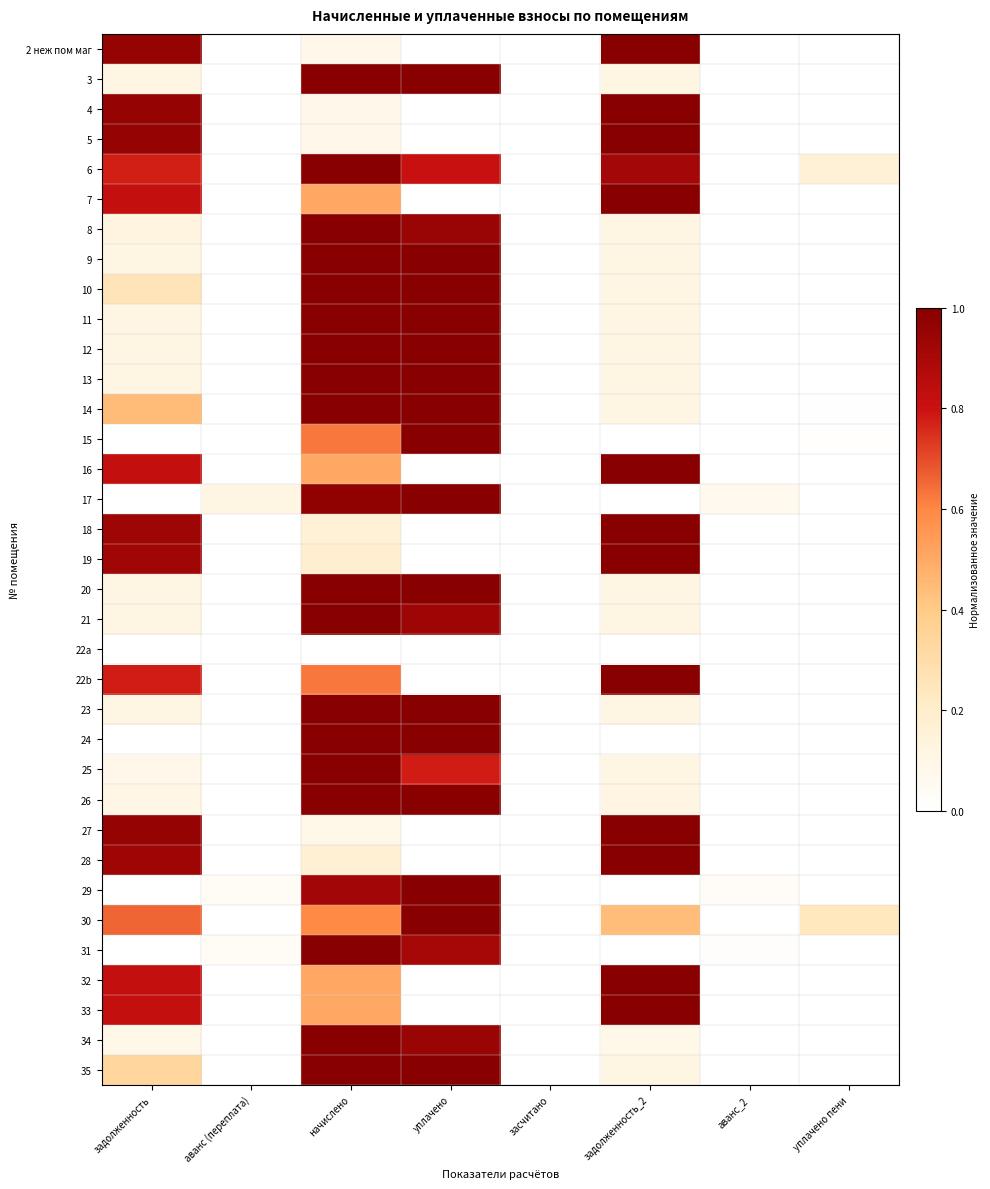

Reading left to right, transcribe all the data shown in this chart.

2 неж пом маг: задолженность=1.0	аванс (переплата)=0.0	начислено=0.1	уплачено=0.0	засчитано=0.0	задолженность_2=1.0	аванс_2=0.0	уплачено пени=0.0
3: задолженность=0.1	аванс (переплата)=0.0	начислено=1.0	уплачено=1.0	засчитано=0.0	задолженность_2=0.1	аванс_2=0.0	уплачено пени=0.0
4: задолженность=1.0	аванс (переплата)=0.0	начислено=0.1	уплачено=0.0	засчитано=0.0	задолженность_2=1.0	аванс_2=0.0	уплачено пени=0.0
5: задолженность=1.0	аванс (переплата)=0.0	начислено=0.1	уплачено=0.0	засчитано=0.0	задолженность_2=1.0	аванс_2=0.0	уплачено пени=0.0
6: задолженность=0.8	аванс (переплата)=0.0	начислено=1.0	уплачено=0.8	засчитано=0.0	задолженность_2=0.9	аванс_2=0.0	уплачено пени=0.2
7: задолженность=0.8	аванс (переплата)=0.0	начислено=0.5	уплачено=0.0	засчитано=0.0	задолженность_2=1.0	аванс_2=0.0	уплачено пени=0.0
8: задолженность=0.1	аванс (переплата)=0.0	начислено=1.0	уплачено=0.9	засчитано=0.0	задолженность_2=0.1	аванс_2=0.0	уплачено пени=0.0
9: задолженность=0.1	аванс (переплата)=0.0	начислено=1.0	уплачено=1.0	засчитано=0.0	задолженность_2=0.1	аванс_2=0.0	уплачено пени=0.0
10: задолженность=0.3	аванс (переплата)=0.0	начислено=1.0	уплачено=1.0	засчитано=0.0	задолженность_2=0.1	аванс_2=0.0	уплачено пени=0.0
11: задолженность=0.1	аванс (переплата)=0.0	начислено=1.0	уплачено=1.0	засчитано=0.0	задолженность_2=0.1	аванс_2=0.0	уплачено пени=0.0
12: задолженность=0.1	аванс (переплата)=0.0	начислено=1.0	уплачено=1.0	засчитано=0.0	задолженность_2=0.1	аванс_2=0.0	уплачено пени=0.0
13: задолженность=0.1	аванс (переплата)=0.0	начислено=1.0	уплачено=1.0	засчитано=0.0	задолженность_2=0.1	аванс_2=0.0	уплачено пени=0.0
14: задолженность=0.4	аванс (переплата)=0.0	начислено=1.0	уплачено=1.0	засчитано=0.0	задолженность_2=0.1	аванс_2=0.0	уплачено пени=0.0
15: задолженность=0.0	аванс (переплата)=0.0	начислено=0.6	уплачено=1.0	засчитано=0.0	задолженность_2=0.0	аванс_2=0.0	уплачено пени=0.0
16: задолженность=0.8	аванс (переплата)=0.0	начислено=0.5	уплачено=0.0	засчитано=0.0	задолженность_2=1.0	аванс_2=0.0	уплачено пени=0.0
17: задолженность=0.0	аванс (переплата)=0.1	начислено=1.0	уплачено=1.0	засчитано=0.0	задолженность_2=0.0	аванс_2=0.1	уплачено пени=0.0
18: задолженность=0.9	аванс (переплата)=0.0	начислено=0.2	уплачено=0.0	засчитано=0.0	задолженность_2=1.0	аванс_2=0.0	уплачено пени=0.0
19: задолженность=0.9	аванс (переплата)=0.0	начислено=0.2	уплачено=0.0	засчитано=0.0	задолженность_2=1.0	аванс_2=0.0	уплачено пени=0.0
20: задолженность=0.1	аванс (переплата)=0.0	начислено=1.0	уплачено=1.0	засчитано=0.0	задолженность_2=0.1	аванс_2=0.0	уплачено пени=0.0
21: задолженность=0.1	аванс (переплата)=0.0	начислено=1.0	уплачено=0.9	засчитано=0.0	задолженность_2=0.1	аванс_2=0.0	уплачено пени=0.0
22a: задолженность=0.0	аванс (переплата)=0.0	начислено=0.0	уплачено=0.0	засчитано=0.0	задолженность_2=0.0	аванс_2=0.0	уплачено пени=0.0
22b: задолженность=0.8	аванс (переплата)=0.0	начислено=0.6	уплачено=0.0	засчитано=0.0	задолженность_2=1.0	аванс_2=0.0	уплачено пени=0.0
23: задолженность=0.1	аванс (переплата)=0.0	начислено=1.0	уплачено=1.0	засчитано=0.0	задолженность_2=0.1	аванс_2=0.0	уплачено пени=0.0
24: задолженность=0.0	аванс (переплата)=0.0	начислено=1.0	уплачено=1.0	засчитано=0.0	задолженность_2=0.0	аванс_2=0.0	уплачено пени=0.0
25: задолженность=0.1	аванс (переплата)=0.0	начислено=1.0	уплачено=0.8	засчитано=0.0	задолженность_2=0.1	аванс_2=0.0	уплачено пени=0.0
26: задолженность=0.1	аванс (переплата)=0.0	начислено=1.0	уплачено=1.0	засчитано=0.0	задолженность_2=0.1	аванс_2=0.0	уплачено пени=0.0
27: задолженность=1.0	аванс (переплата)=0.0	начислено=0.1	уплачено=0.0	засчитано=0.0	задолженность_2=1.0	аванс_2=0.0	уплачено пени=0.0
28: задолженность=0.9	аванс (переплата)=0.0	начислено=0.2	уплачено=0.0	засчитано=0.0	задолженность_2=1.0	аванс_2=0.0	уплачено пени=0.0
29: задолженность=0.0	аванс (переплата)=0.0	начислено=0.9	уплачено=1.0	засчитано=0.0	задолженность_2=0.0	аванс_2=0.0	уплачено пени=0.0
30: задолженность=0.7	аванс (переплата)=0.0	начислено=0.6	уплачено=1.0	засчитано=0.0	задолженность_2=0.4	аванс_2=0.0	уплачено пени=0.2
31: задолженность=0.0	аванс (переплата)=0.0	начислено=1.0	уплачено=0.9	засчитано=0.0	задолженность_2=0.0	аванс_2=0.0	уплачено пени=0.0
32: задолженность=0.8	аванс (переплата)=0.0	начислено=0.5	уплачено=0.0	засчитано=0.0	задолженность_2=1.0	аванс_2=0.0	уплачено пени=0.0
33: задолженность=0.8	аванс (переплата)=0.0	начислено=0.5	уплачено=0.0	засчитано=0.0	задолженность_2=1.0	аванс_2=0.0	уплачено пени=0.0
34: задолженность=0.1	аванс (переплата)=0.0	начислено=1.0	уплачено=0.9	засчитано=0.0	задолженность_2=0.1	аванс_2=0.0	уплачено пени=0.0
35: задолженность=0.3	аванс (переплата)=0.0	начислено=1.0	уплачено=1.0	засчитано=0.0	задолженность_2=0.1	аванс_2=0.0	уплачено пени=0.0